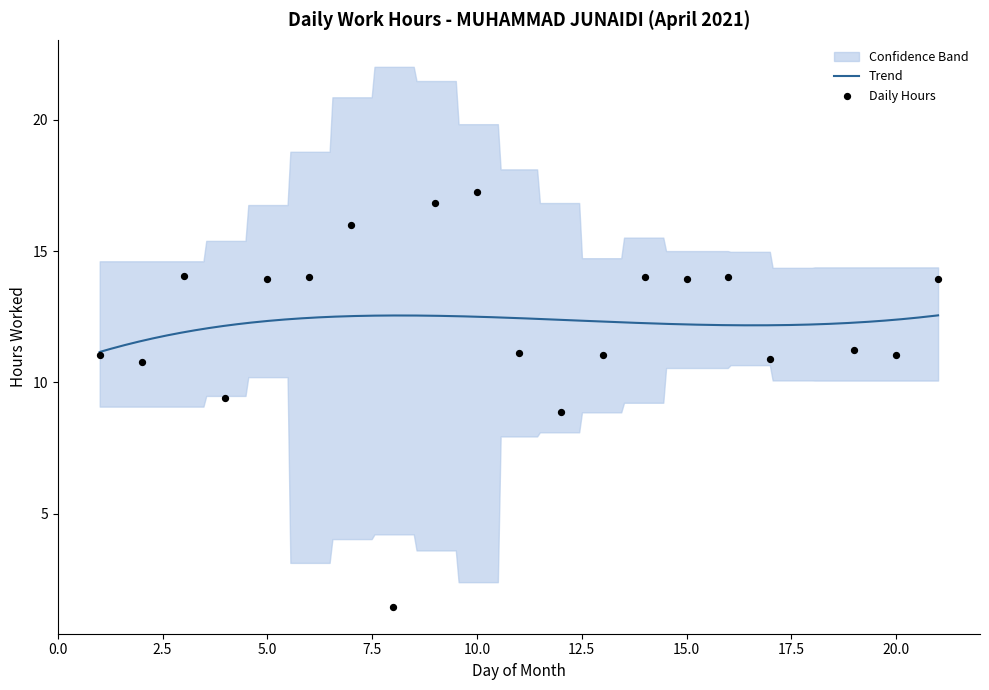

What is the change in value from 12 to 17?

+2.0